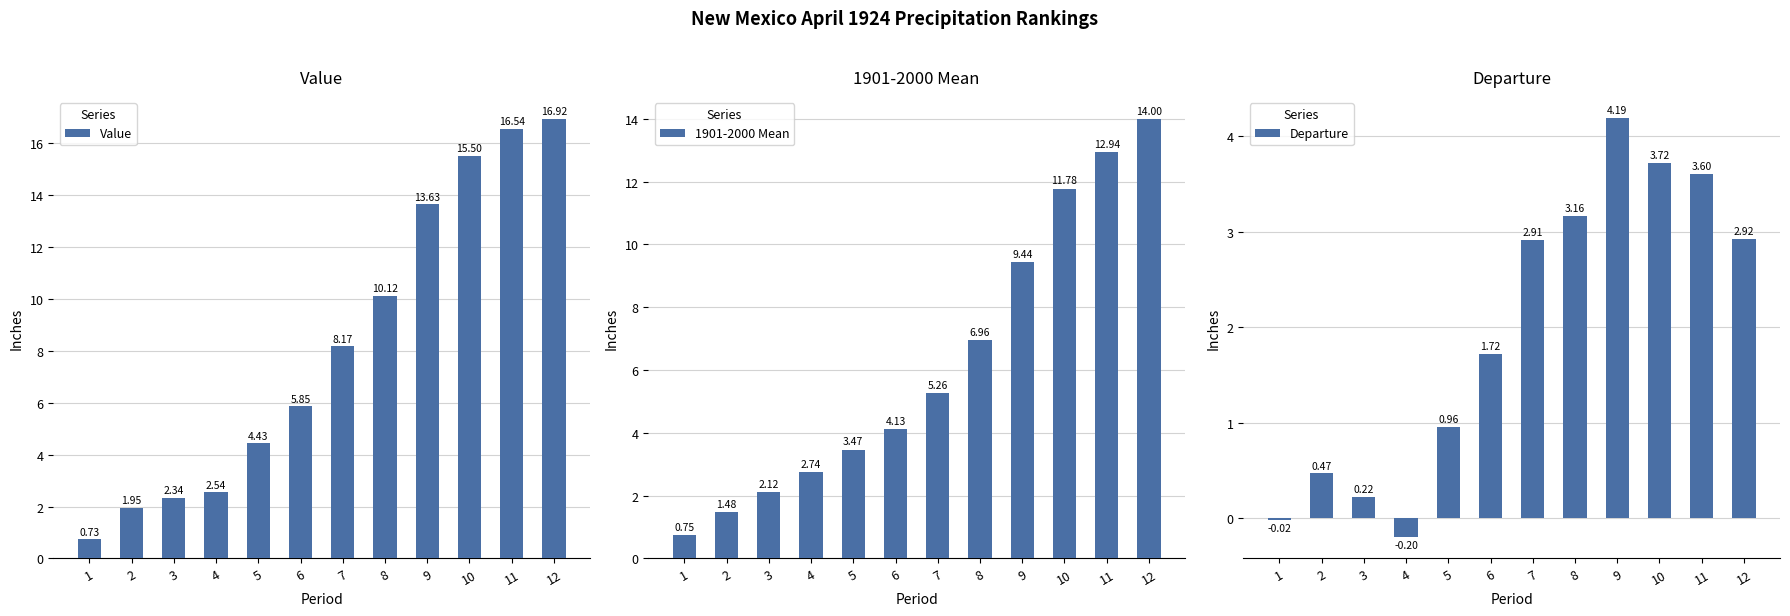

What is the value of the 1901-2000 Mean bar at the 6th from the left?

4.1